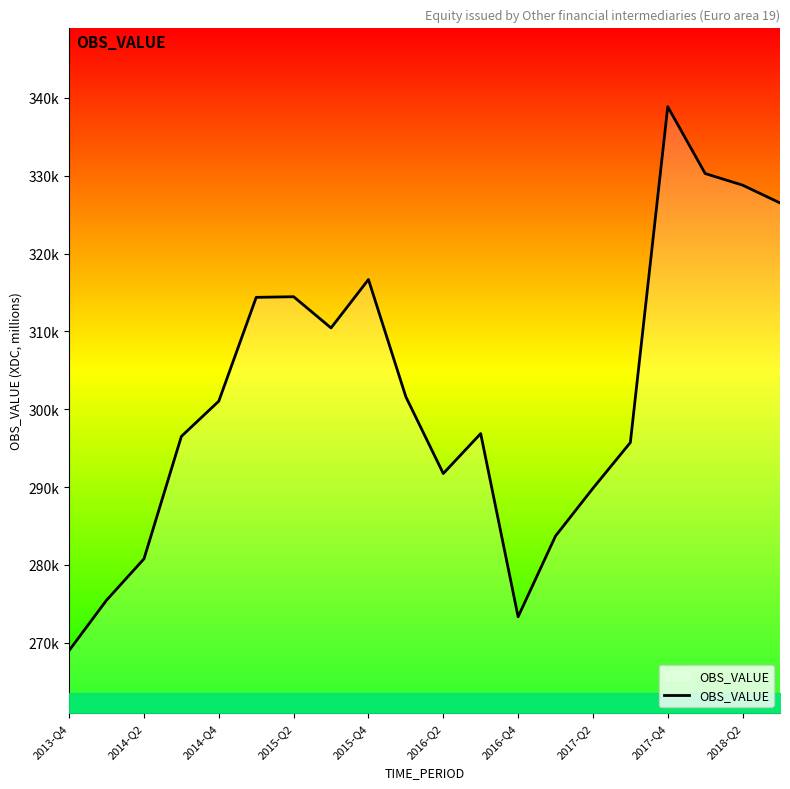

Does the chart have visible grid lines?

No